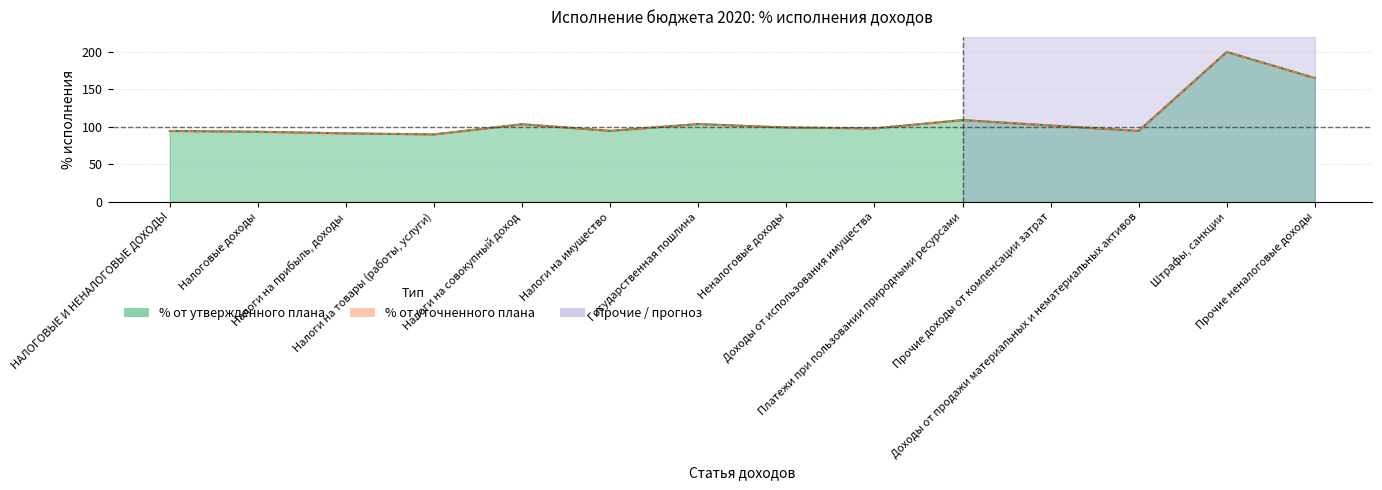

At which label is % от уточненного плана closest to 82?

Налоги на товары (работы, услуги)